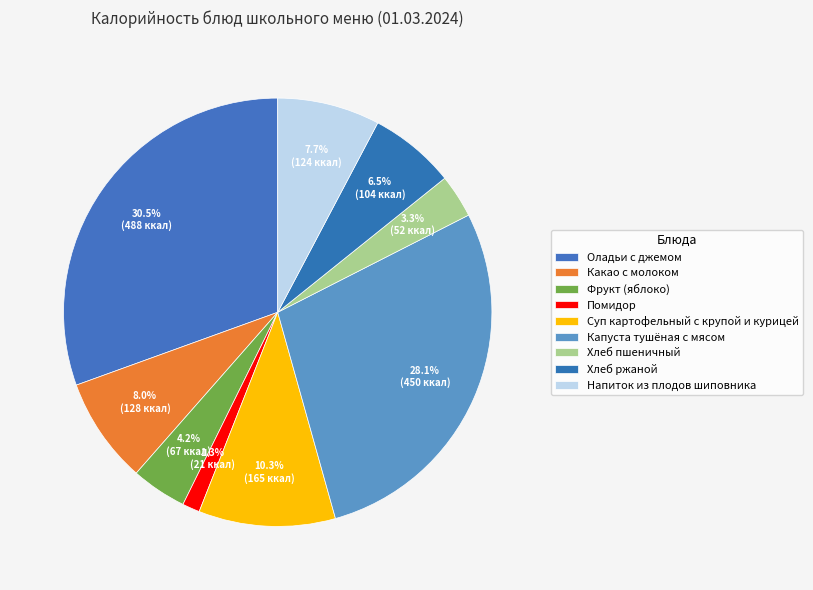

How many slices are in this pie chart?

9